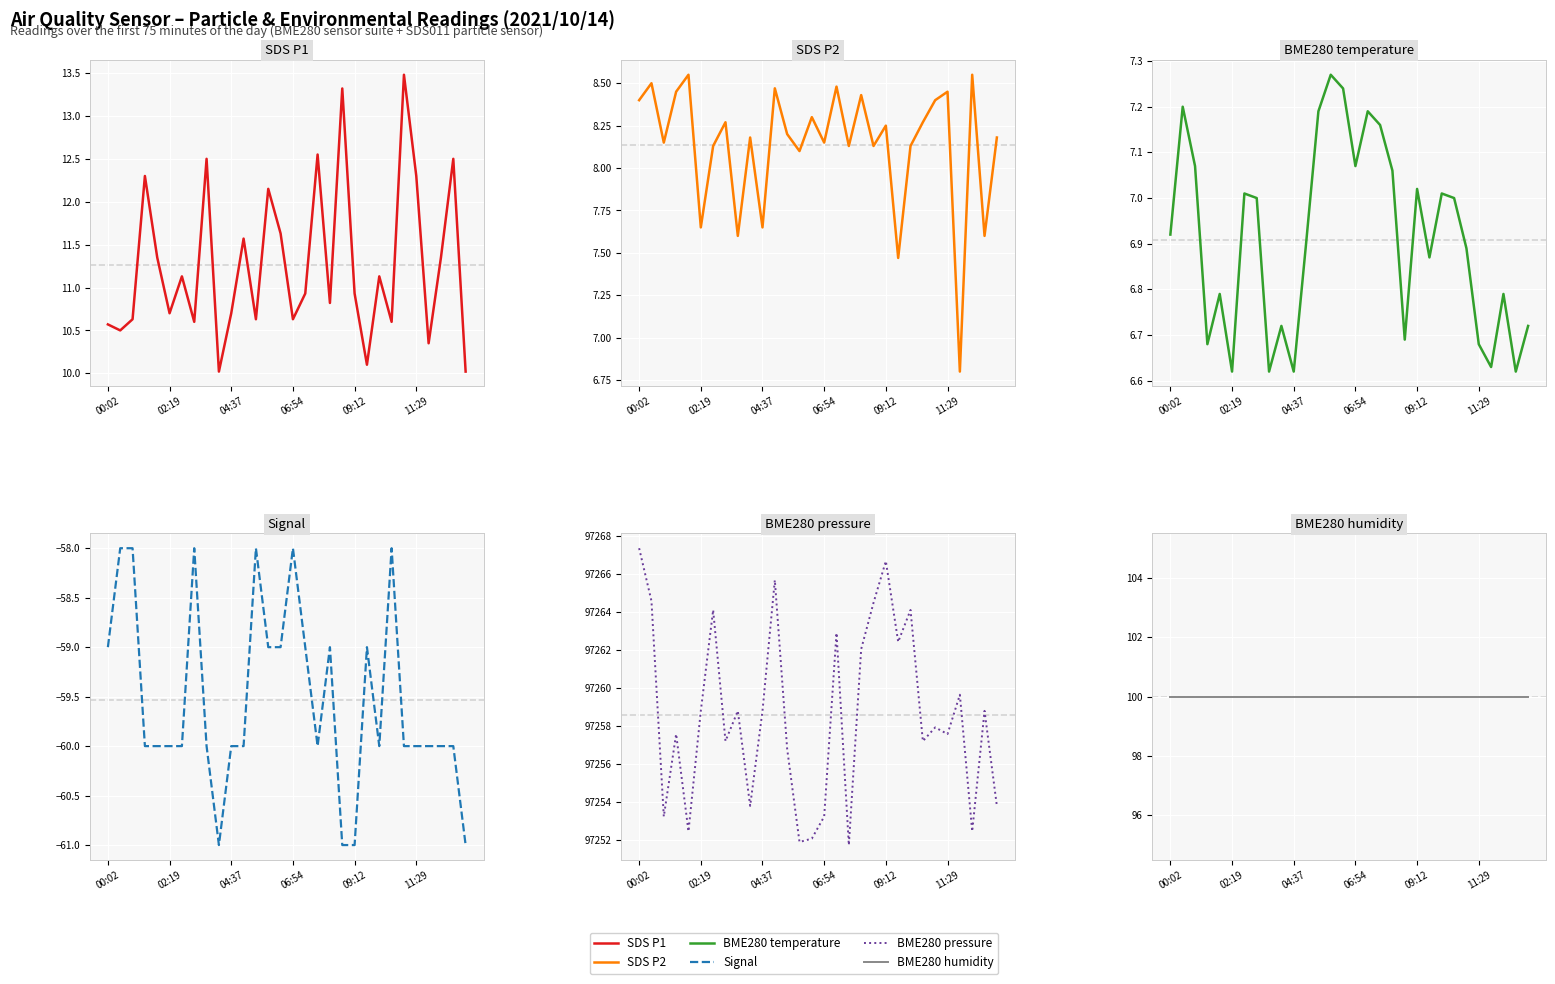

True or false: BME280_temperature and BME280_pressure intersect in this chart.

False